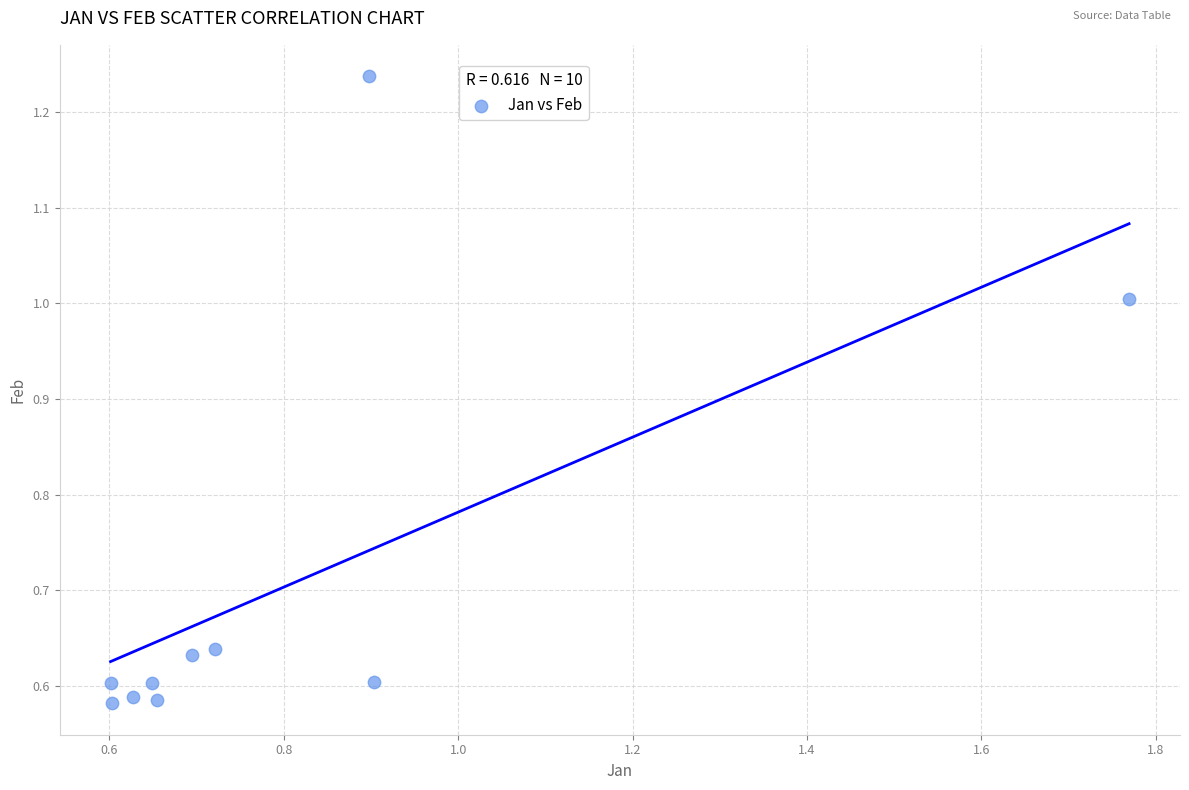

What is the range of Y values (max minus min)?

0.7